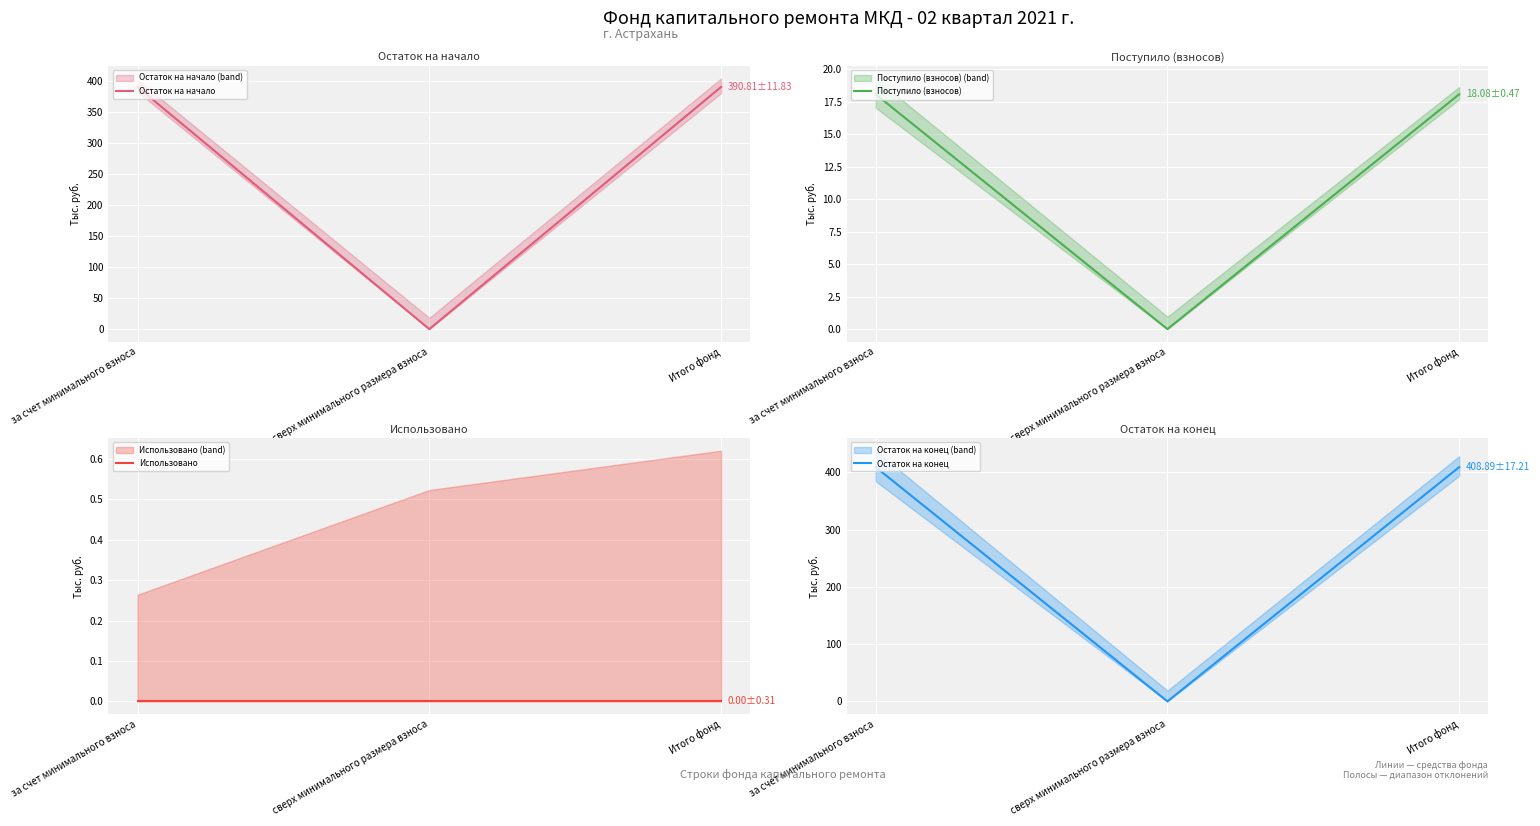

What is the maximum value shown in the chart?

408.9